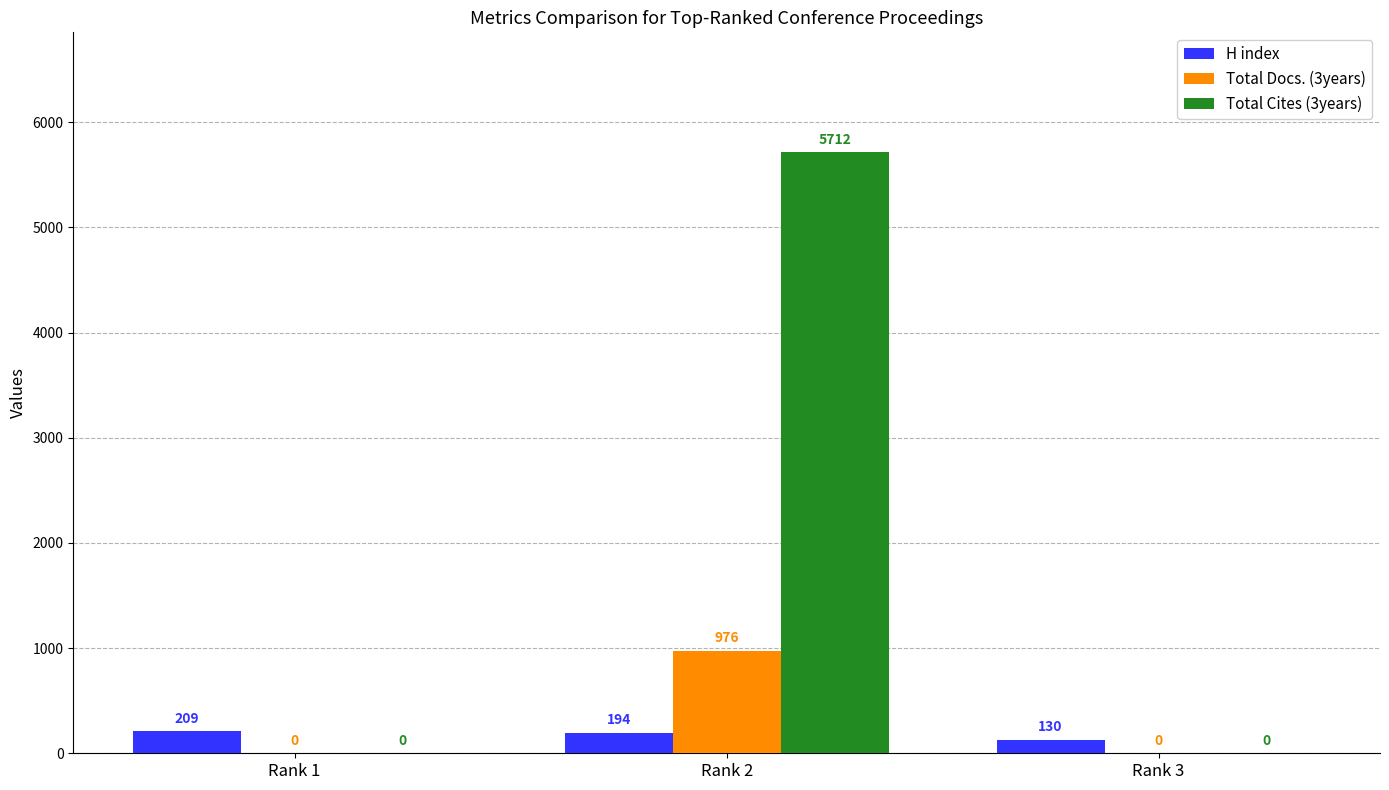

What value does the Total Docs. (3years) series have at Rank 2?

976